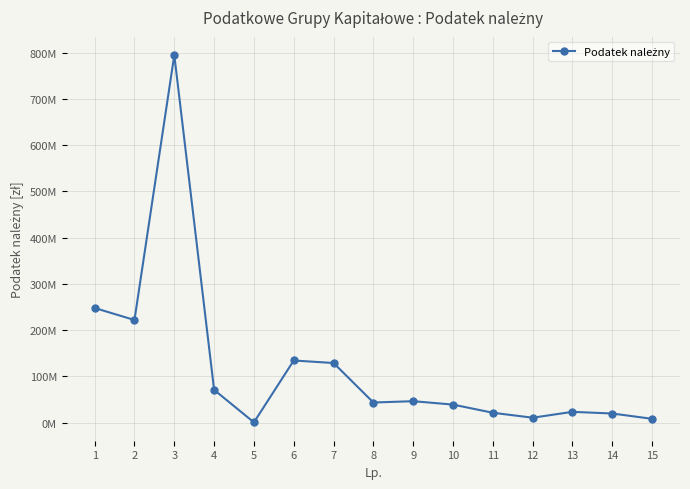

Is this an area chart (filled region under the line)?

No